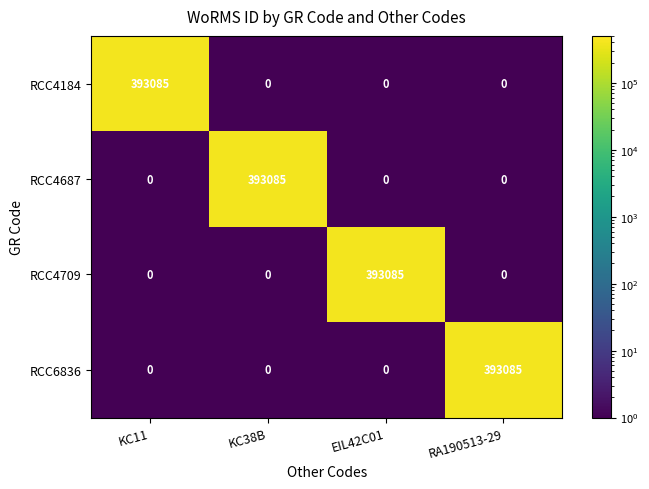

What is the total value across all series at KC38B?

393085